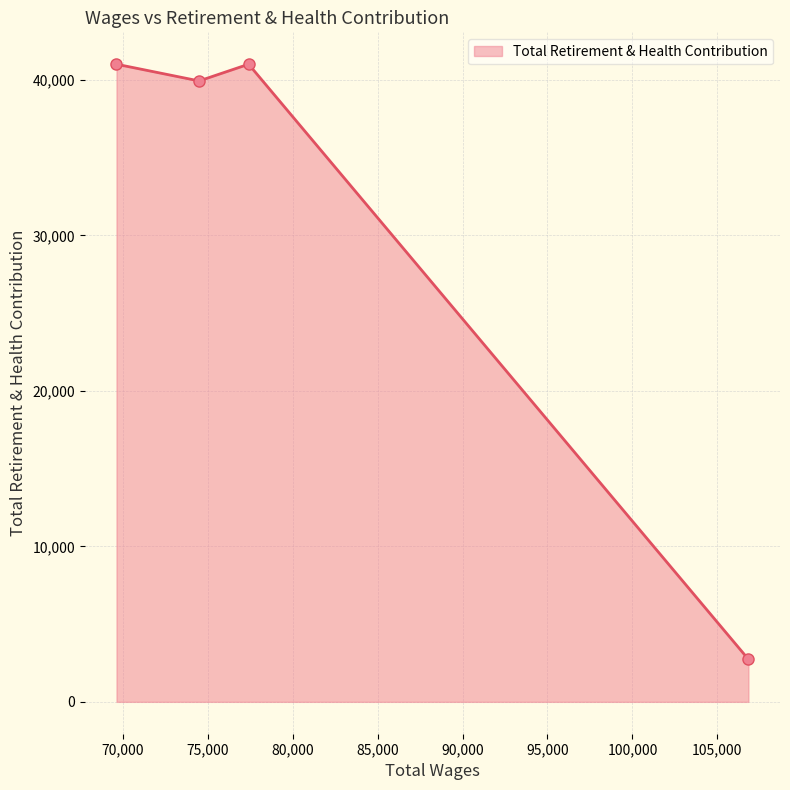

How many interior local valleys (lower than both neighbors) does the data have?

1